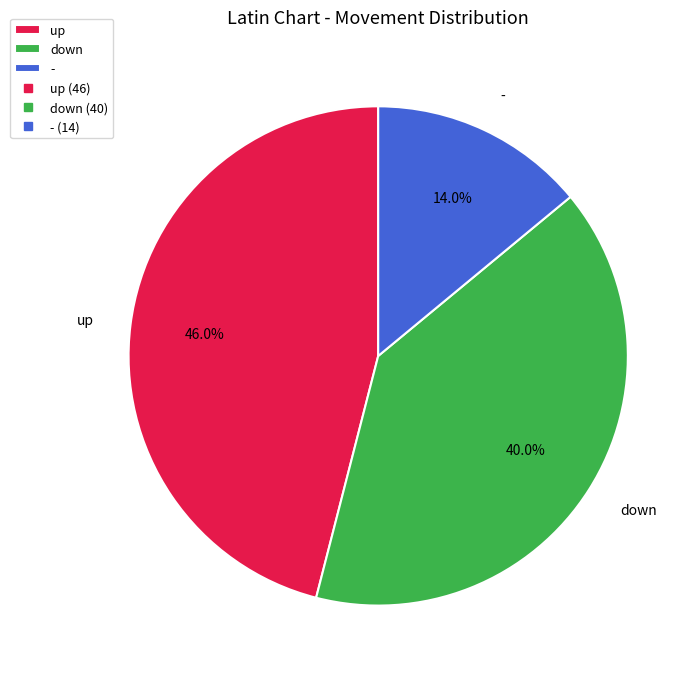

To the nearest percent, what is the combined percentage of - and down?

54%